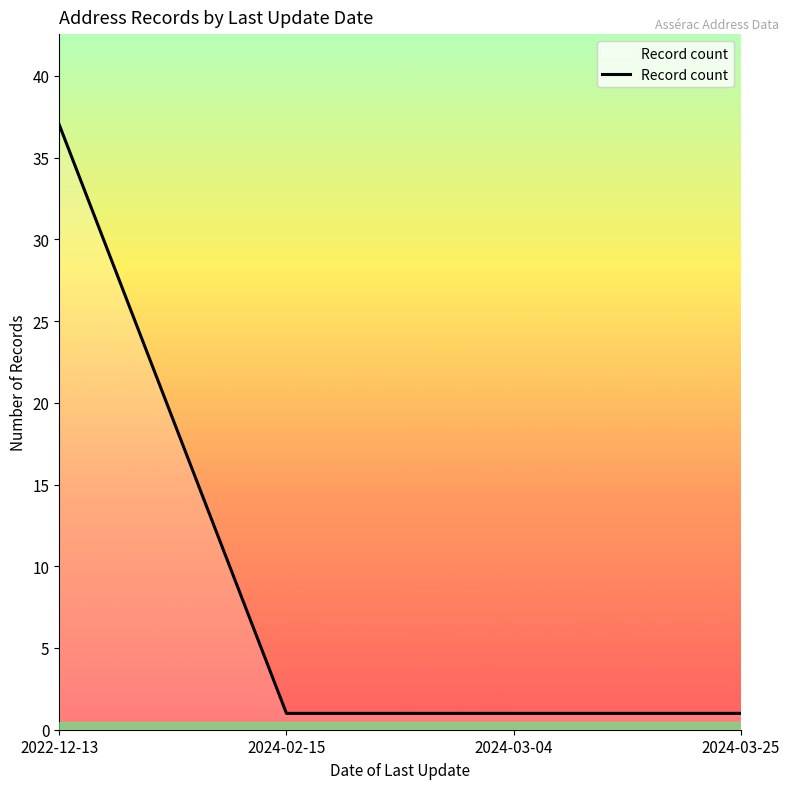

Is it true that the value at 2024-02-15 is 1?

True